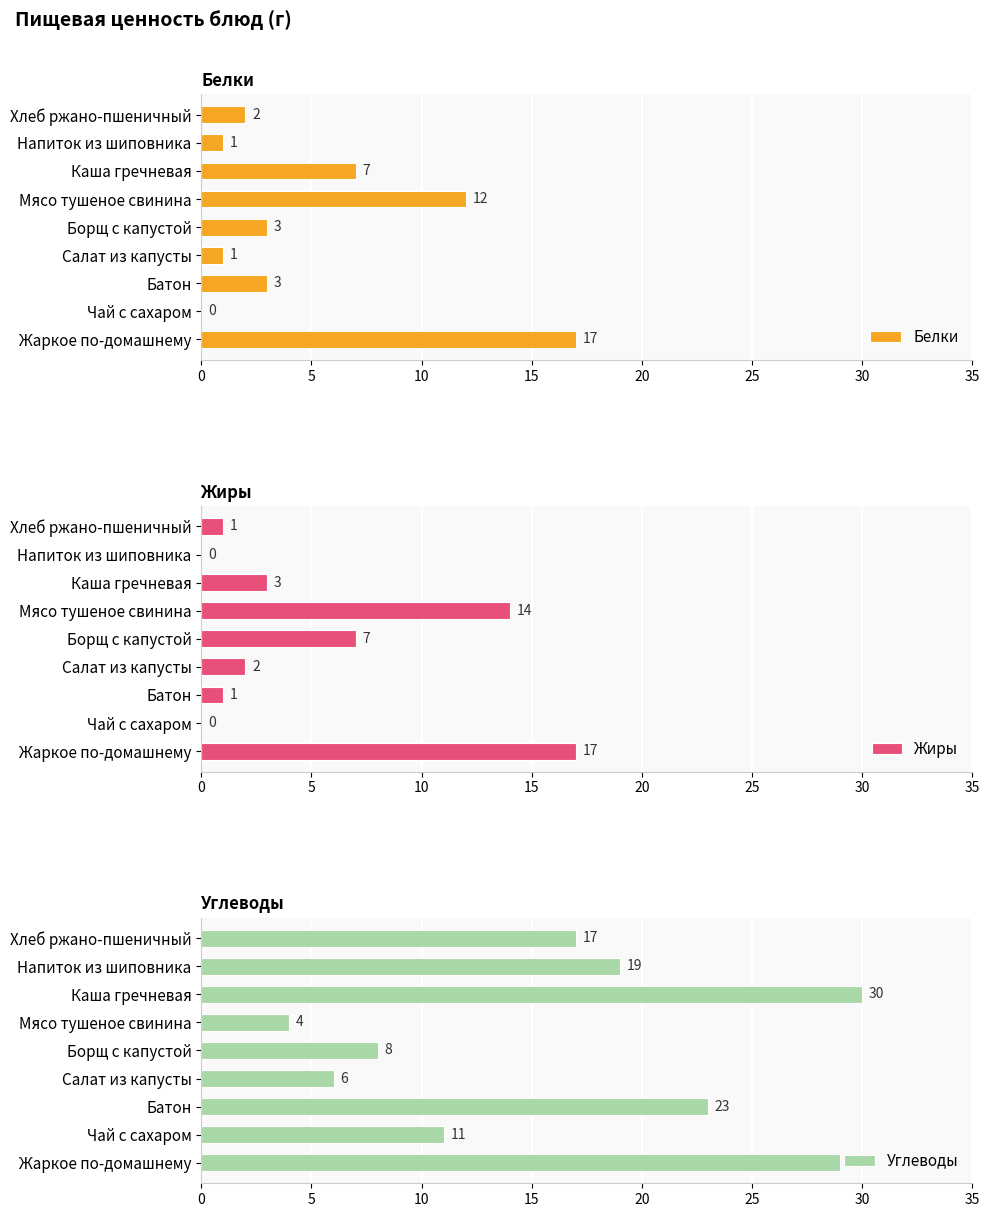

What position from the left is 0?

1